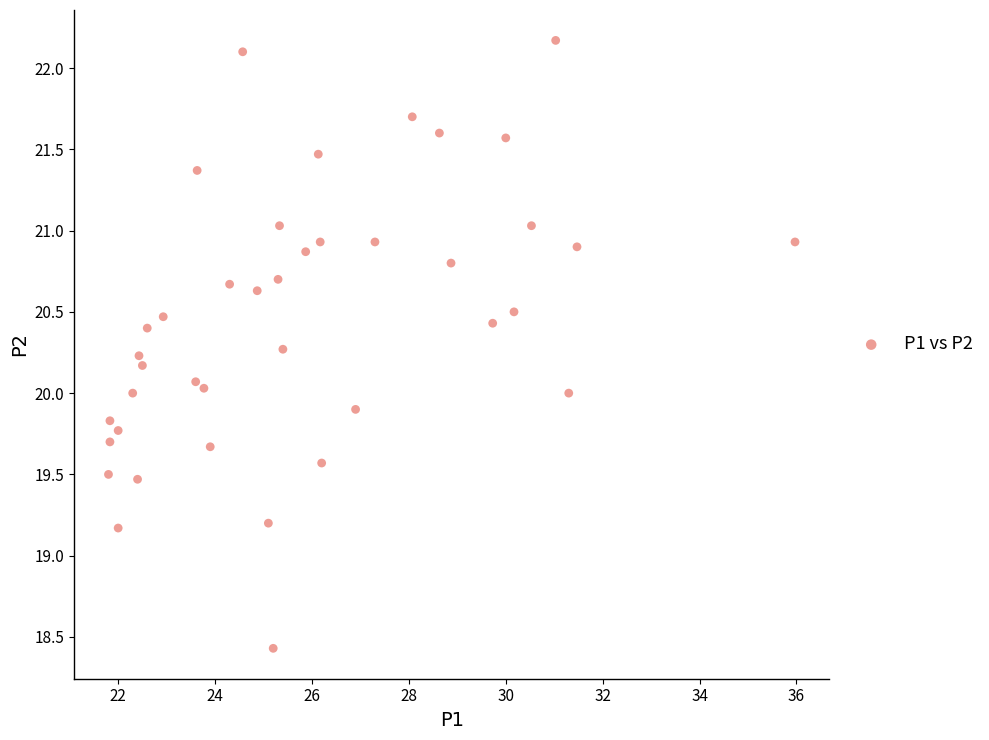

What is the range of Y values (max minus min)?

3.7